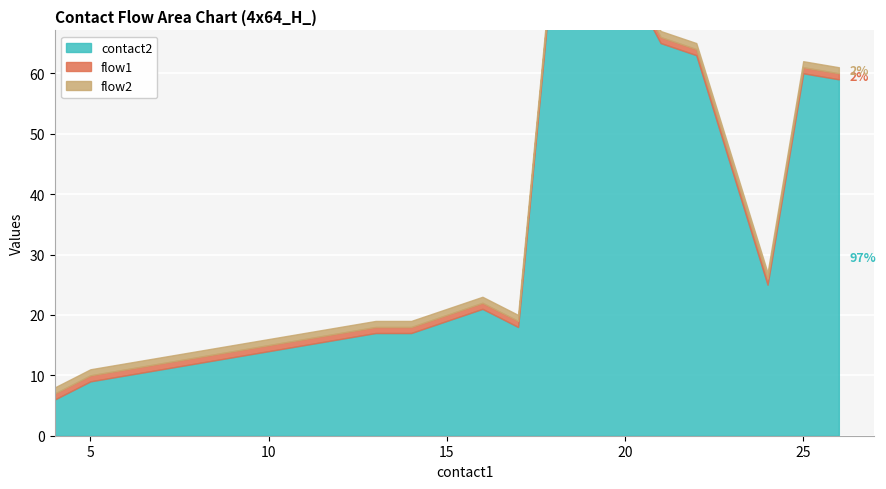

Reading left to right, extract all data points from this chart.

contact2: 6	9	10	11	12	13	14	15	16	17	17	21	18	80	76	65	63	25	60	59
flow1: 1	1	1	1	1	1	1	1	1	1	1	1	1	1	1	1	1	1	1	1
flow2: 1	1	1	1	1	1	1	1	1	1	1	1	1	1	1	1	1	1	1	1